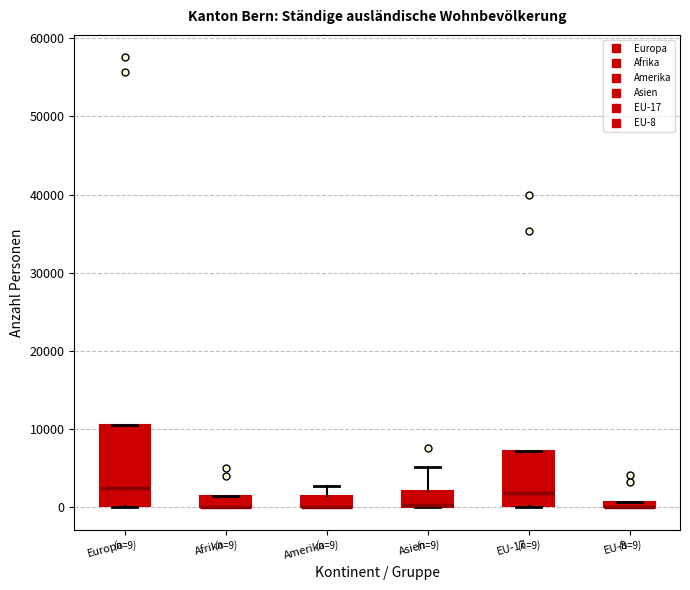

Which box is the tallest, from its lower edge to its upper edge?

Europa